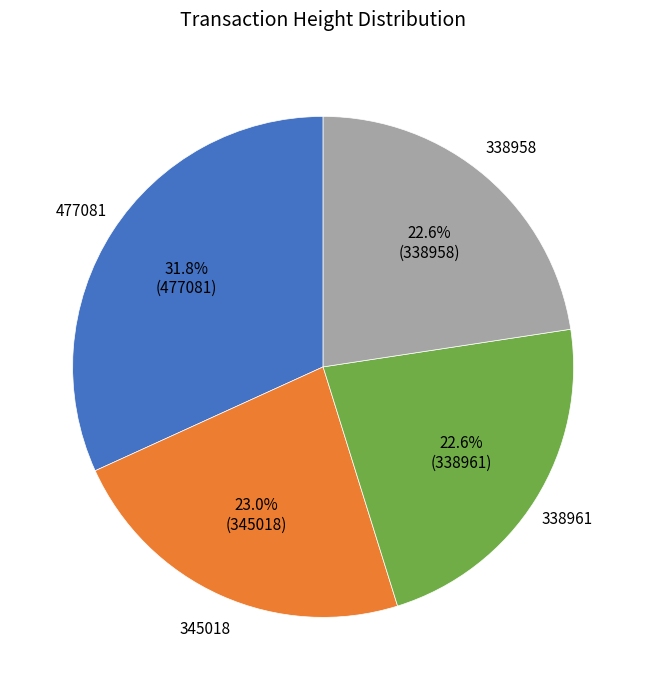

Which has a higher value, 338958 or 345018?

345018